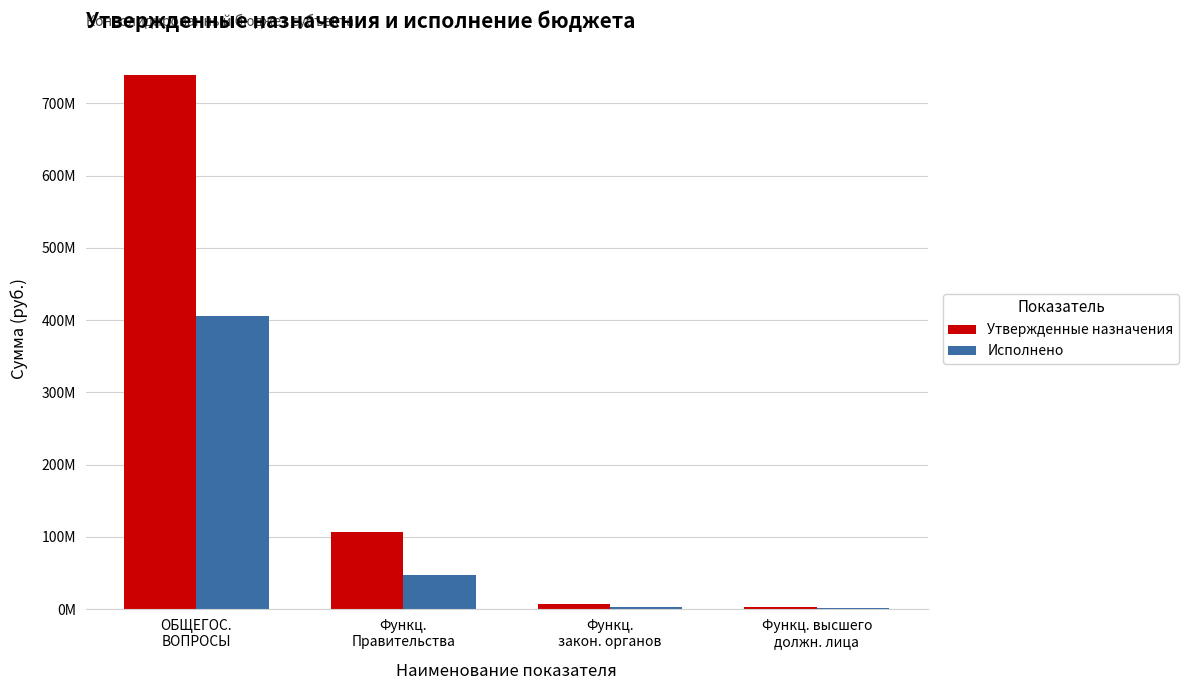

Does the chart contain stacked bars?

No